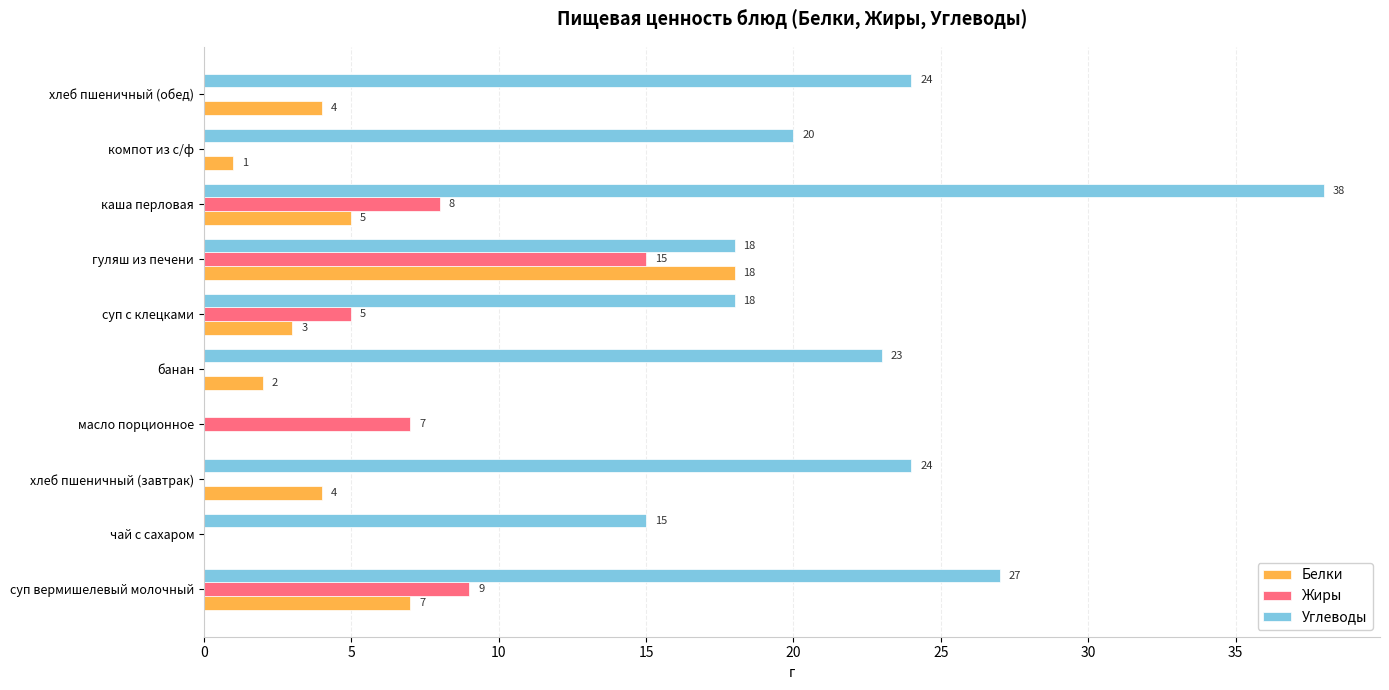

What is the sum of all Белки values?

44